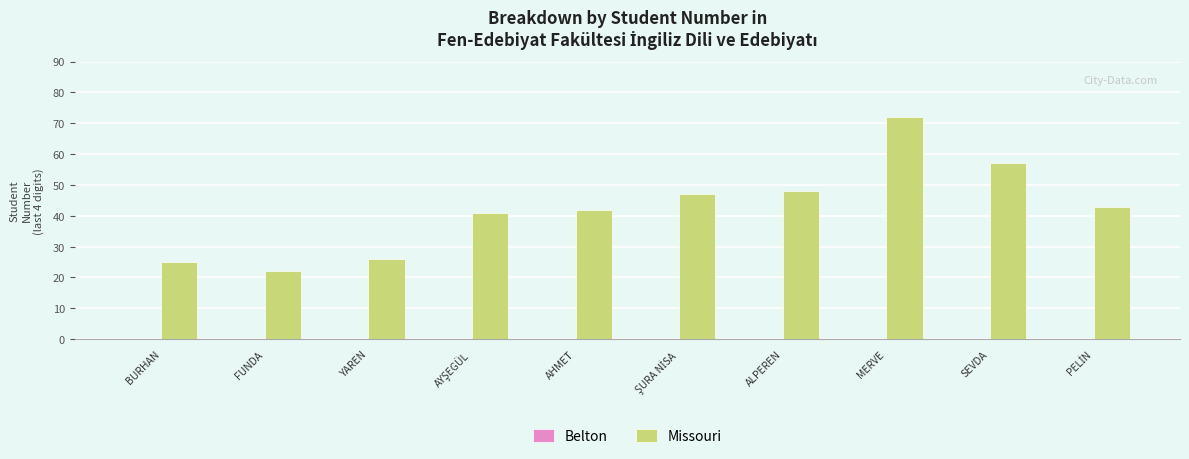

Does the chart contain any negative values?

No